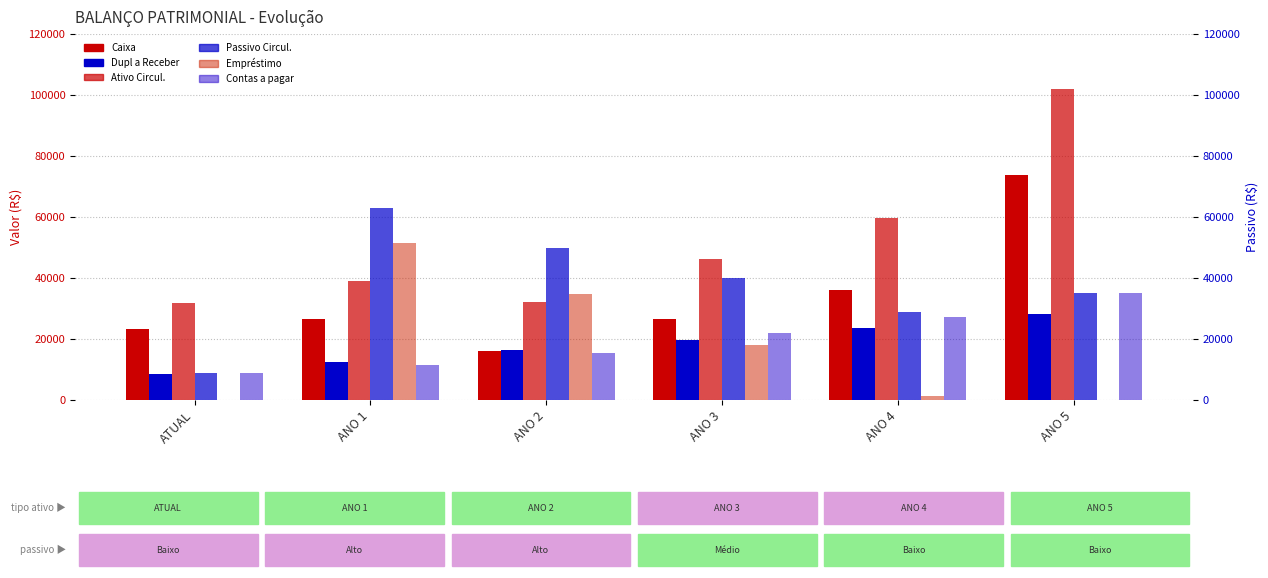

Which series has the largest total across all categories?

Ativo Circul.